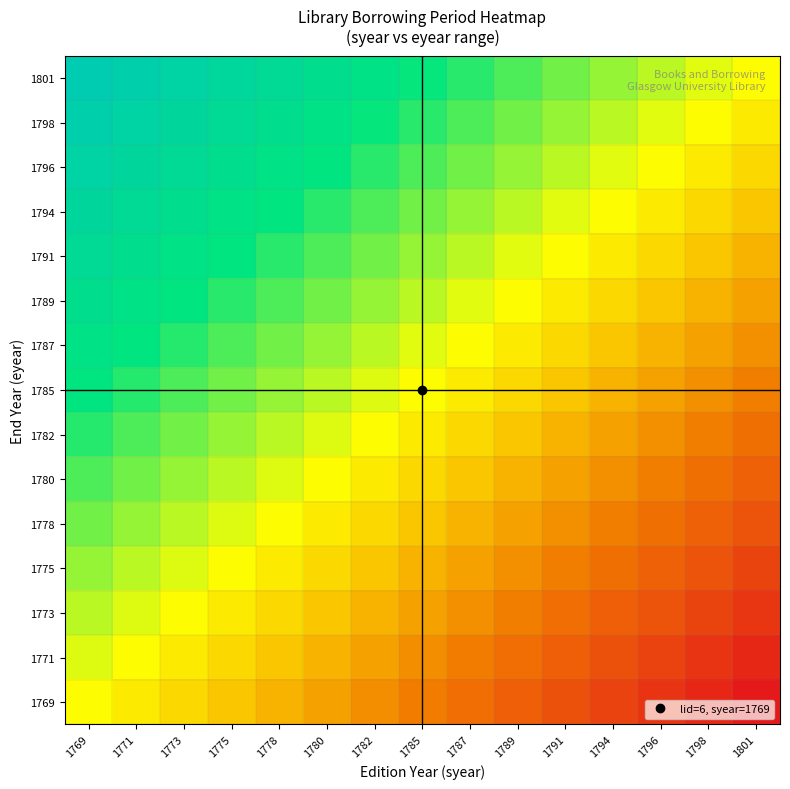

At how many categories does at least one series exceed 0?

15